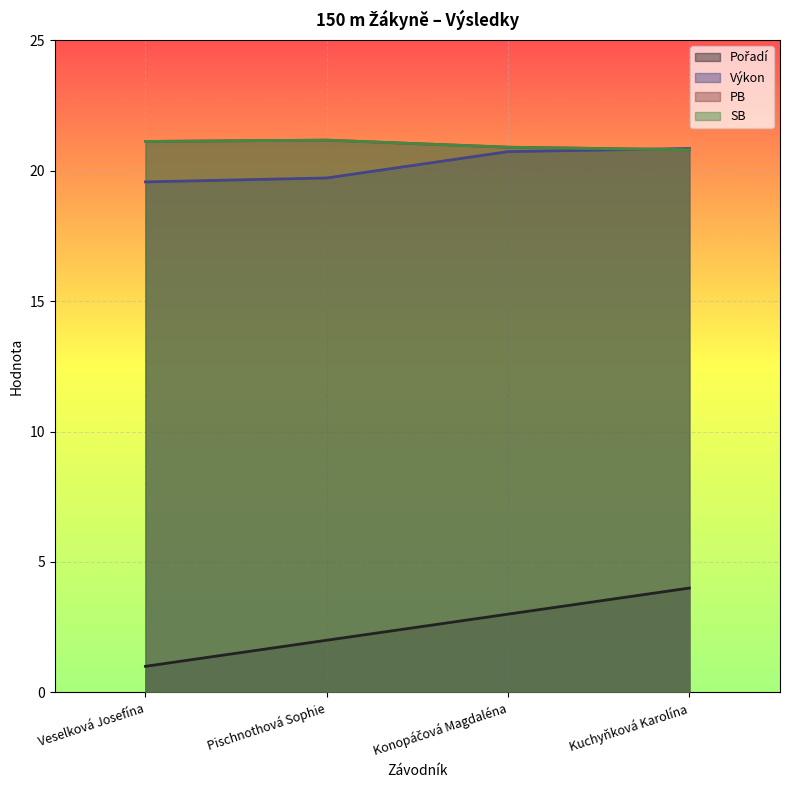

What are all the series names shown in the legend?

Pořadí, Výkon, PB, SB